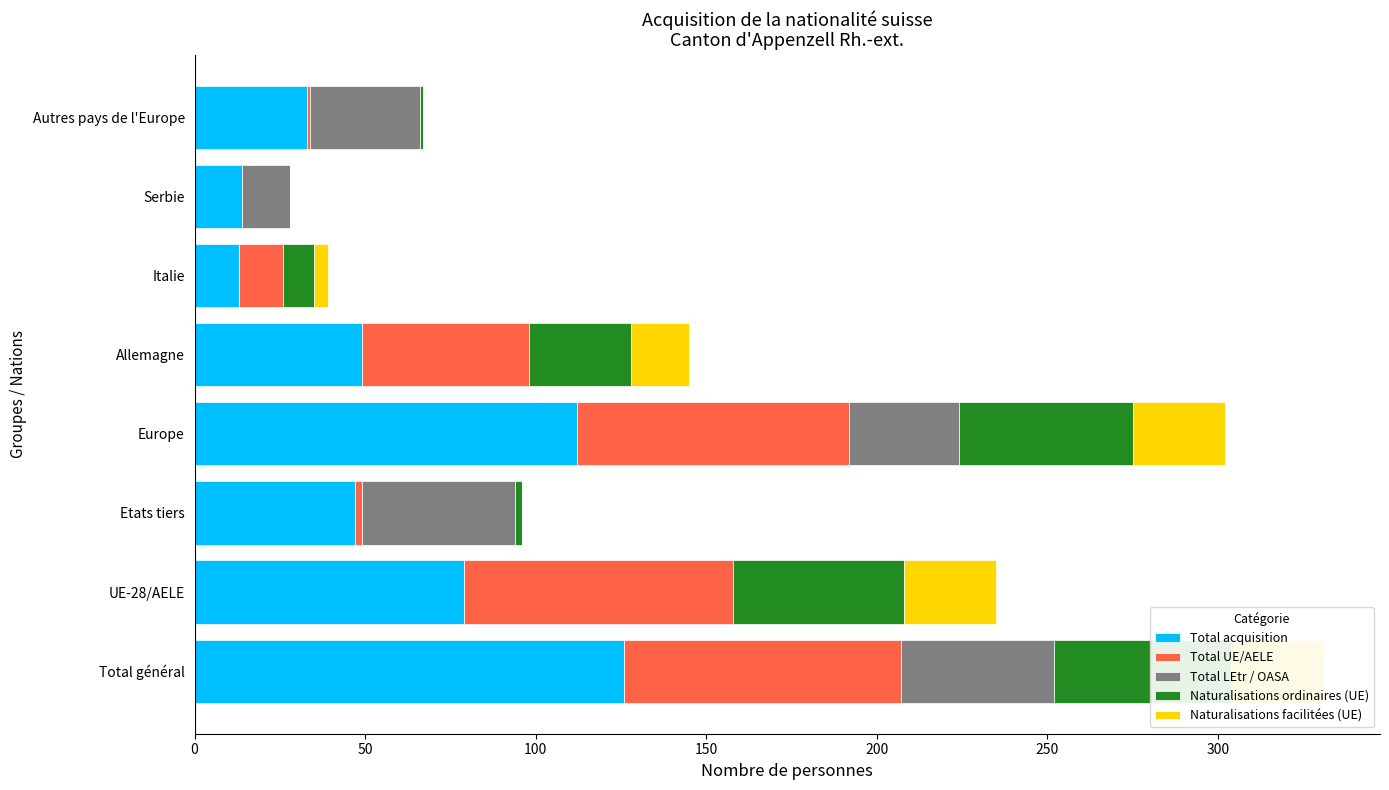

What are all the series names shown in the legend?

Total acquisition, Total UE/AELE, Total LEtr / OASA, Naturalisations ordinaires (UE), Naturalisations facilitées (UE)